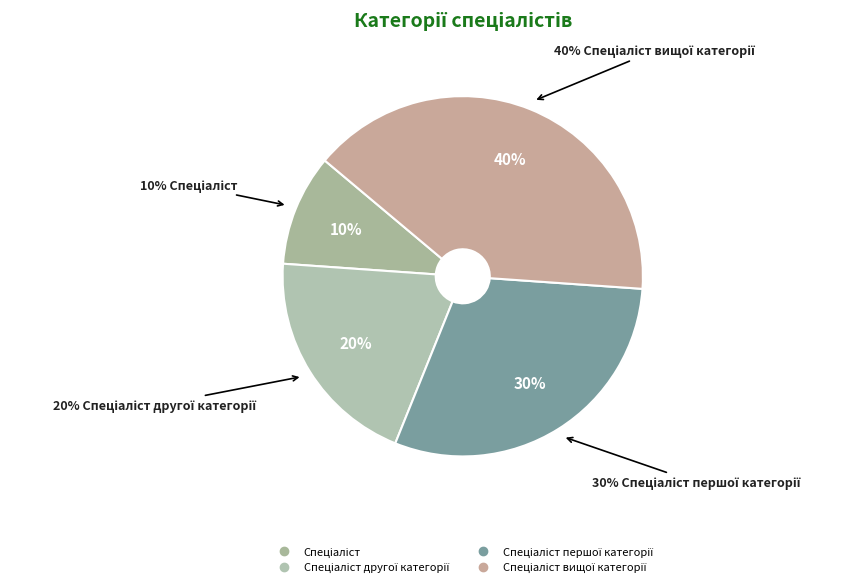

Is there any slice that represents more than half of the pie?

No